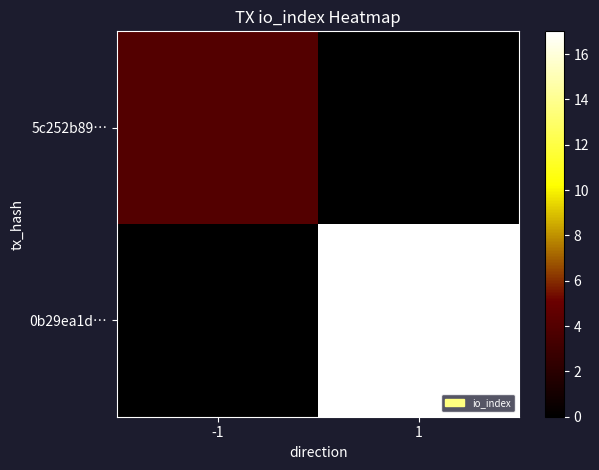

Which category has the lowest value across all series?

1